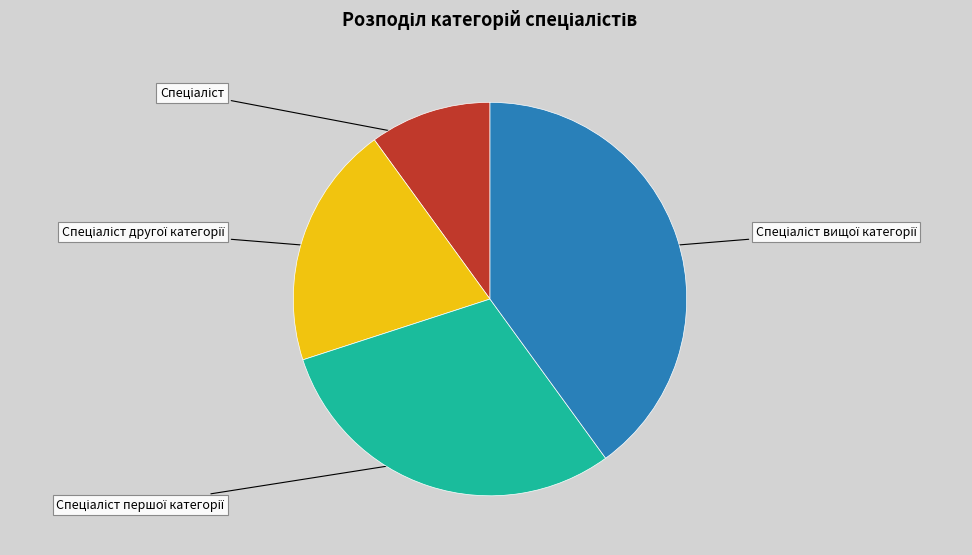

What percentage is the Спеціаліст slice, to the nearest percent?

10%